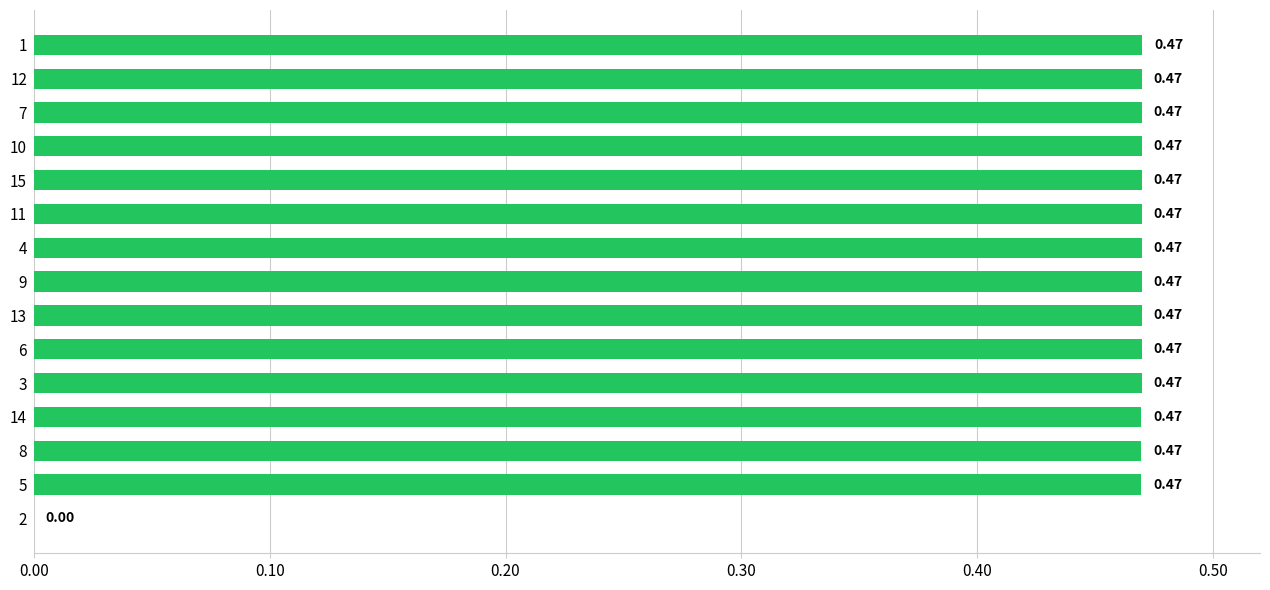

Which has a higher value, 12 or 11?

12